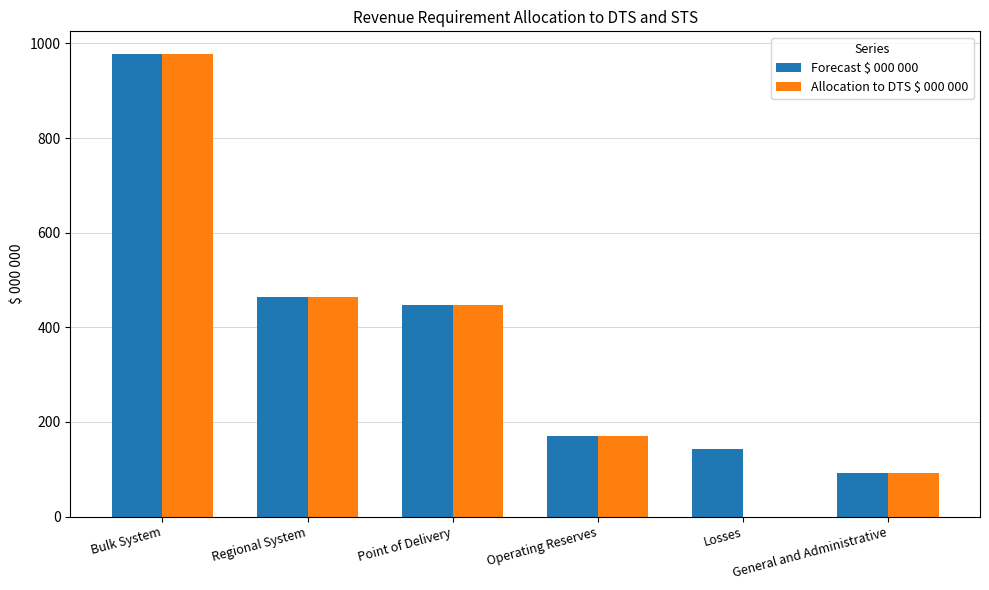

How many groups of bars are there?

6